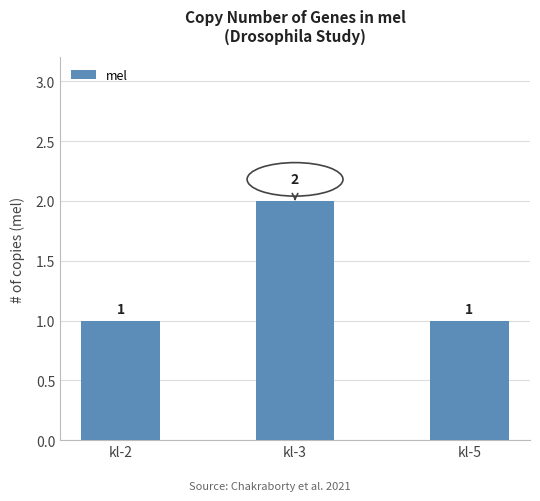

What is the maximum value shown in the chart?

2